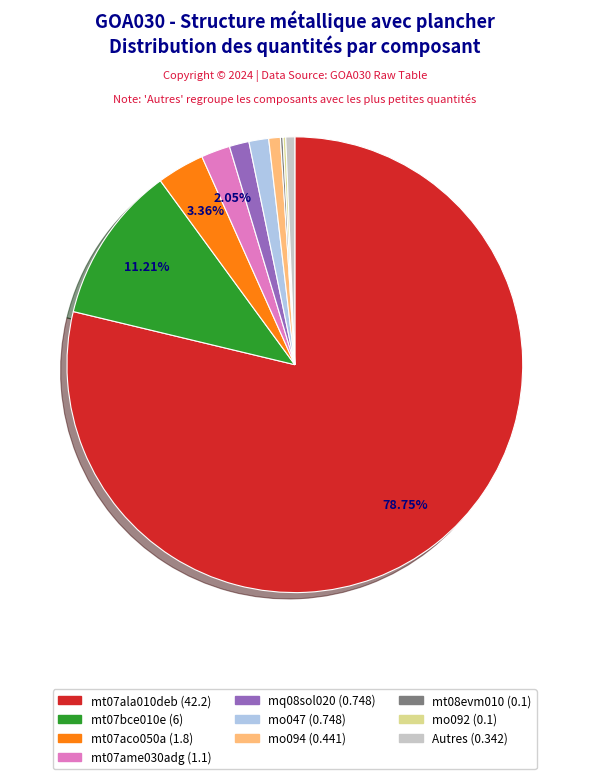

Is there any slice that represents more than half of the pie?

Yes